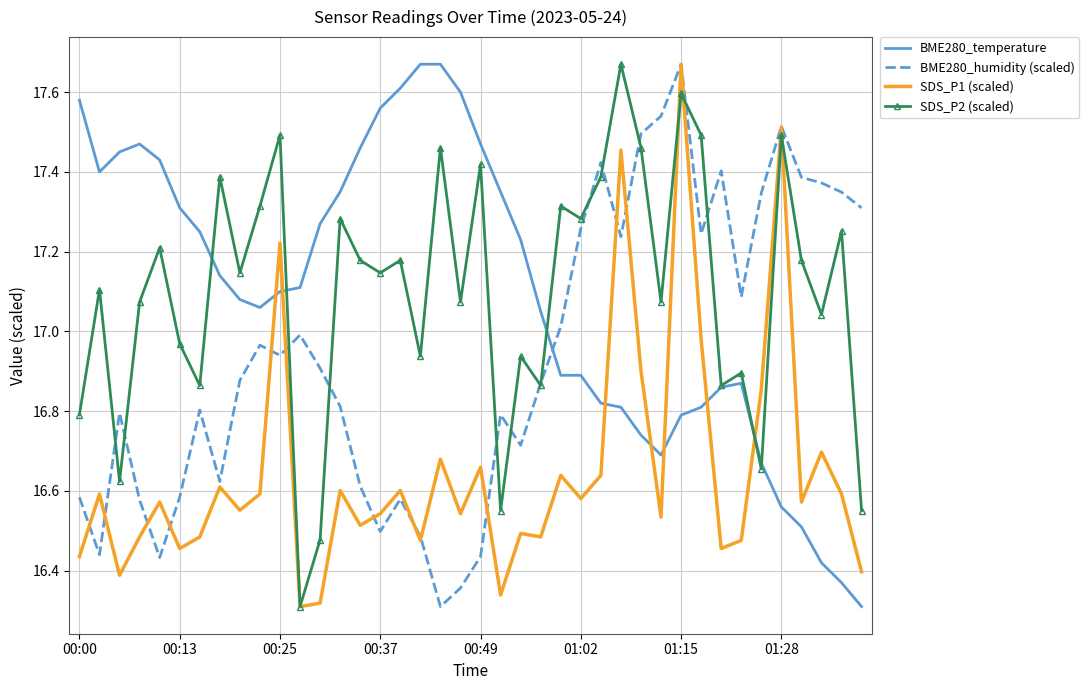

How many intersections are there between SDS_P1 (scaled) and BME280_temperature?

7